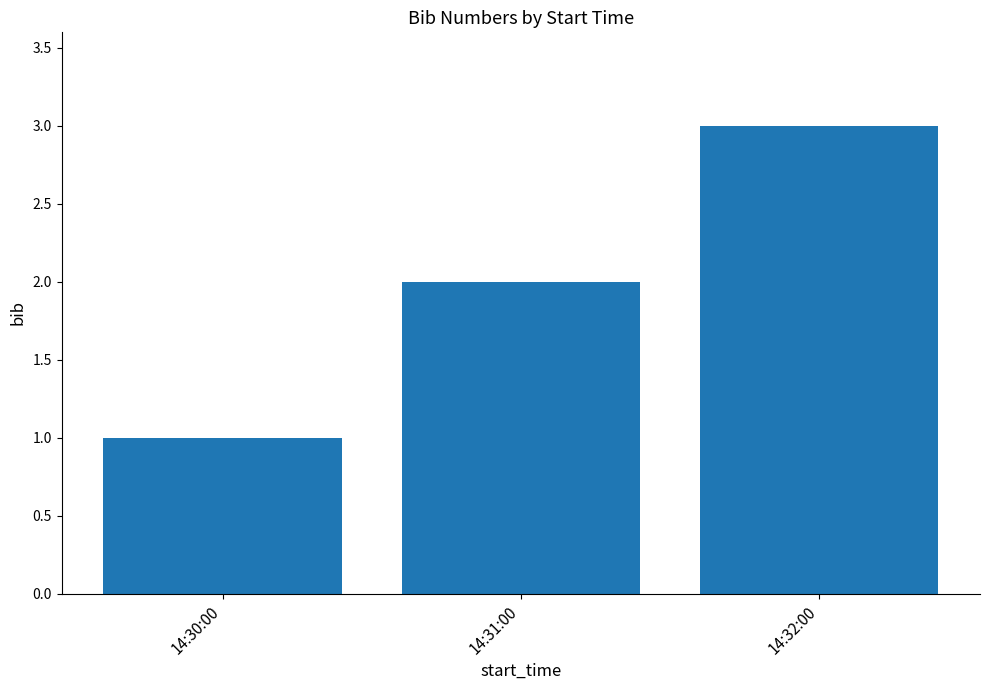

What is the difference between the maximum and minimum values?

2